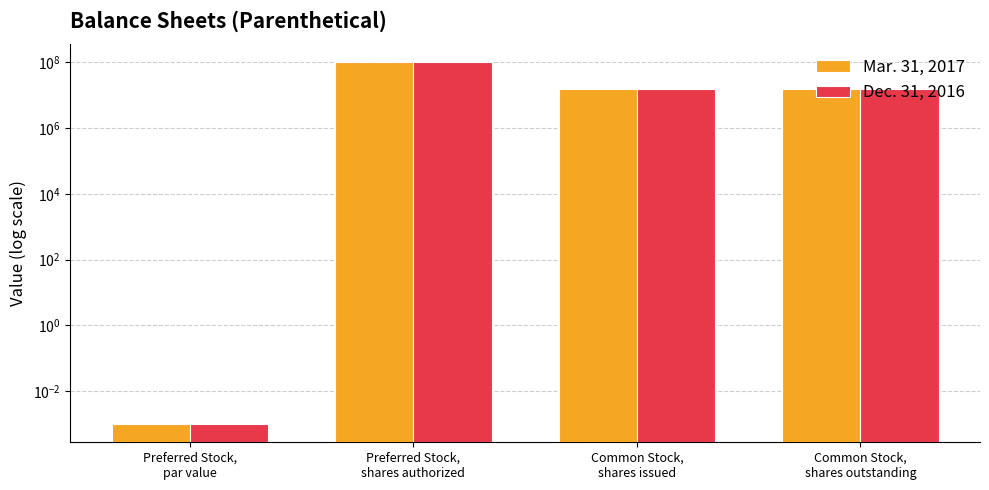

What is the label of the 1st bar from the right?

Common Stock,
shares outstanding